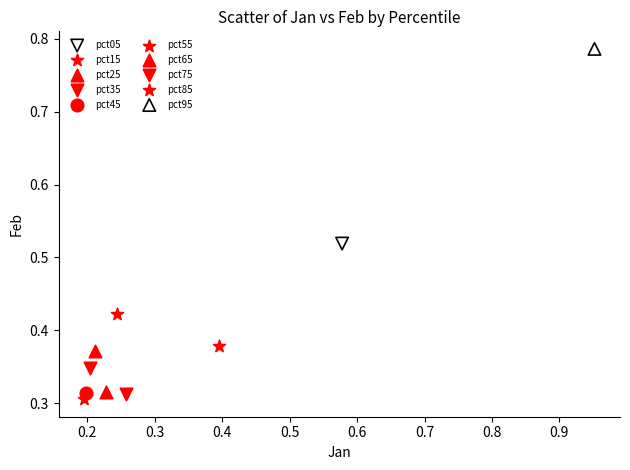

What are all the series names shown in the legend?

pct05, pct15, pct25, pct35, pct45, pct55, pct65, pct75, pct85, pct95